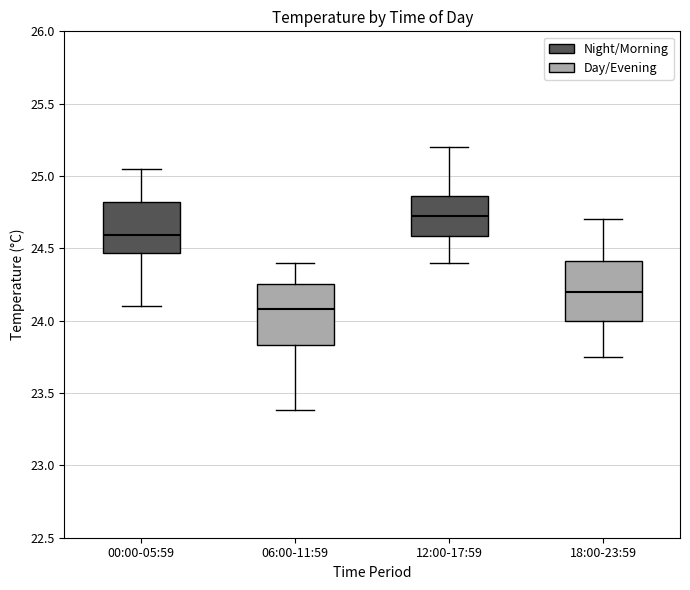

Reading left to right, transcribe this box plot: for each box, give where its median line is, the range the box spans, and where its two whiskers end, as read against the y-axis. The values are not printed on the chart, so give them approximately, as read against the axis.

00:00-05:59: median 24.60, box 24.45 to 24.80, whiskers 24.10 to 25.05
06:00-11:59: median 24.10, box 23.85 to 24.25, whiskers 23.40 to 24.40
12:00-17:59: median 24.75, box 24.60 to 24.85, whiskers 24.40 to 25.20
18:00-23:59: median 24.20, box 24.00 to 24.40, whiskers 23.75 to 24.70